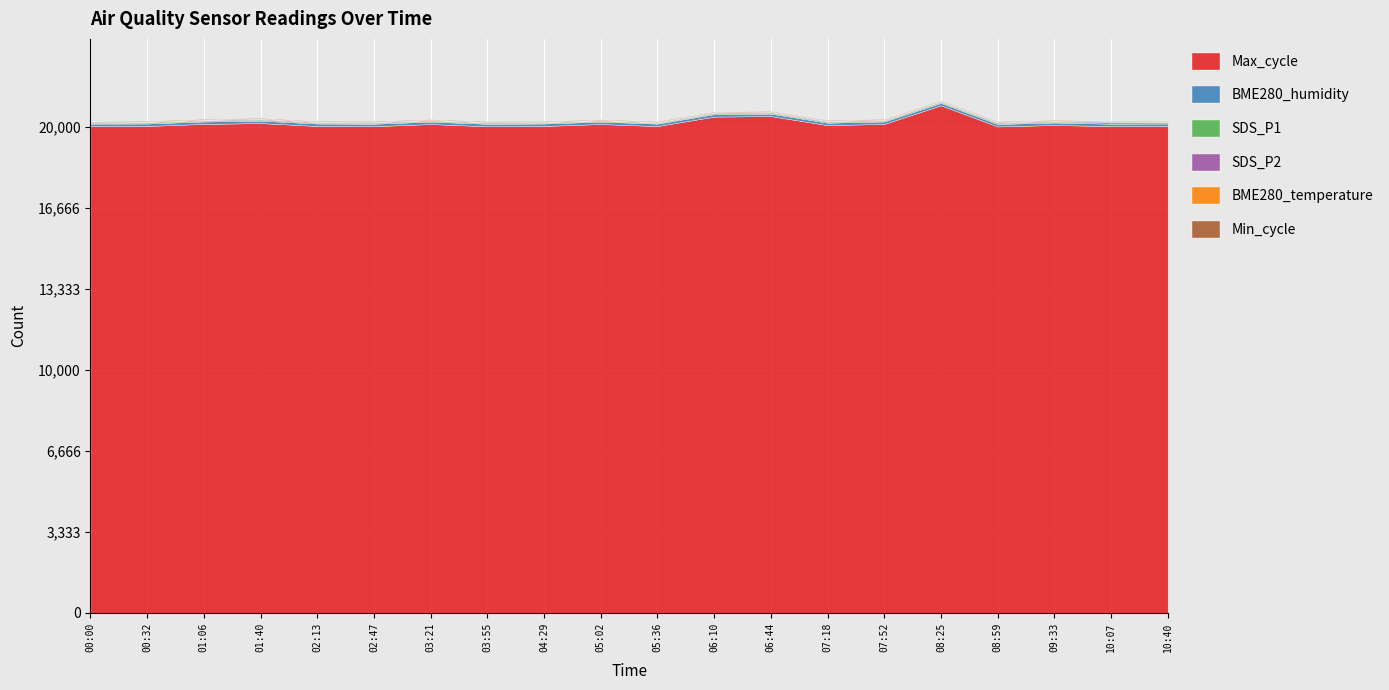

What is the label of the 16th point from the right?

02:13